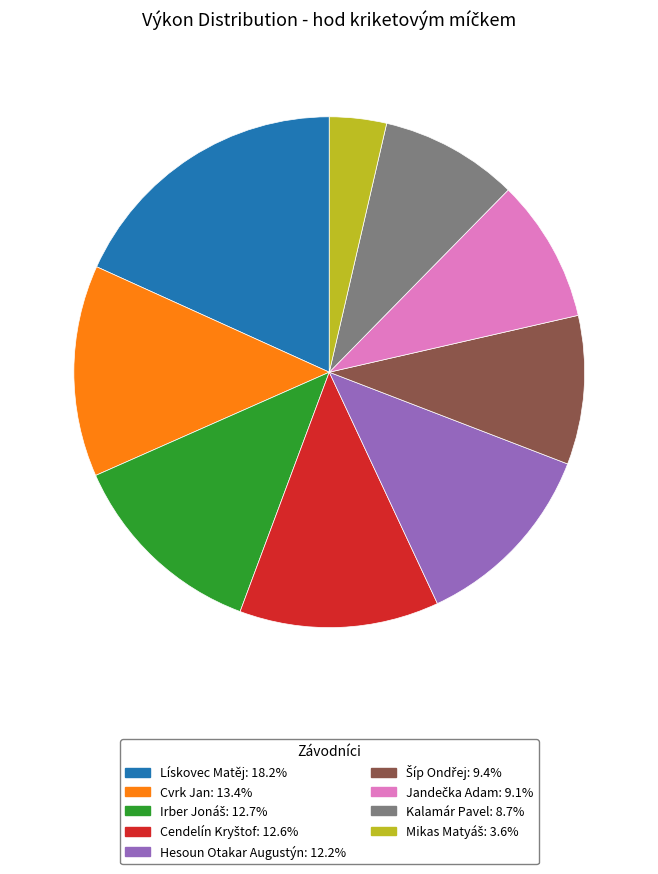

Does any single category account for the majority?

No